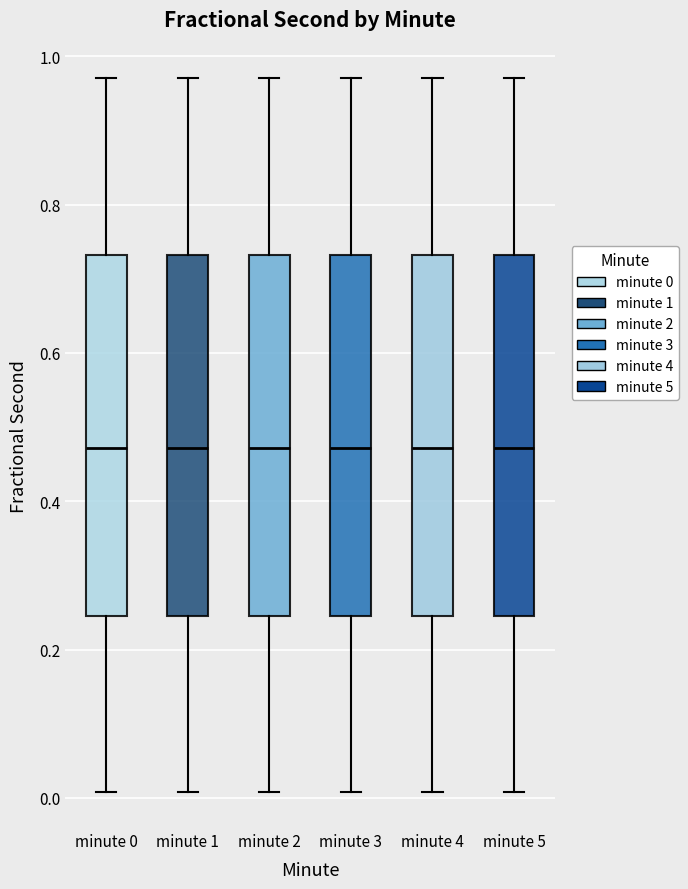

Reading left to right, transcribe this box plot: for each box, give where its median line is, the range the box spans, and where its two whiskers end, as read against the y-axis. The values are not printed on the chart, so give them approximately, as read against the axis.

minute 0: median 0.48, box 0.24 to 0.74, whiskers 0.00 to 0.98
minute 1: median 0.48, box 0.24 to 0.74, whiskers 0.00 to 0.98
minute 2: median 0.48, box 0.24 to 0.74, whiskers 0.00 to 0.98
minute 3: median 0.48, box 0.24 to 0.74, whiskers 0.00 to 0.98
minute 4: median 0.48, box 0.24 to 0.74, whiskers 0.00 to 0.98
minute 5: median 0.48, box 0.24 to 0.74, whiskers 0.00 to 0.98